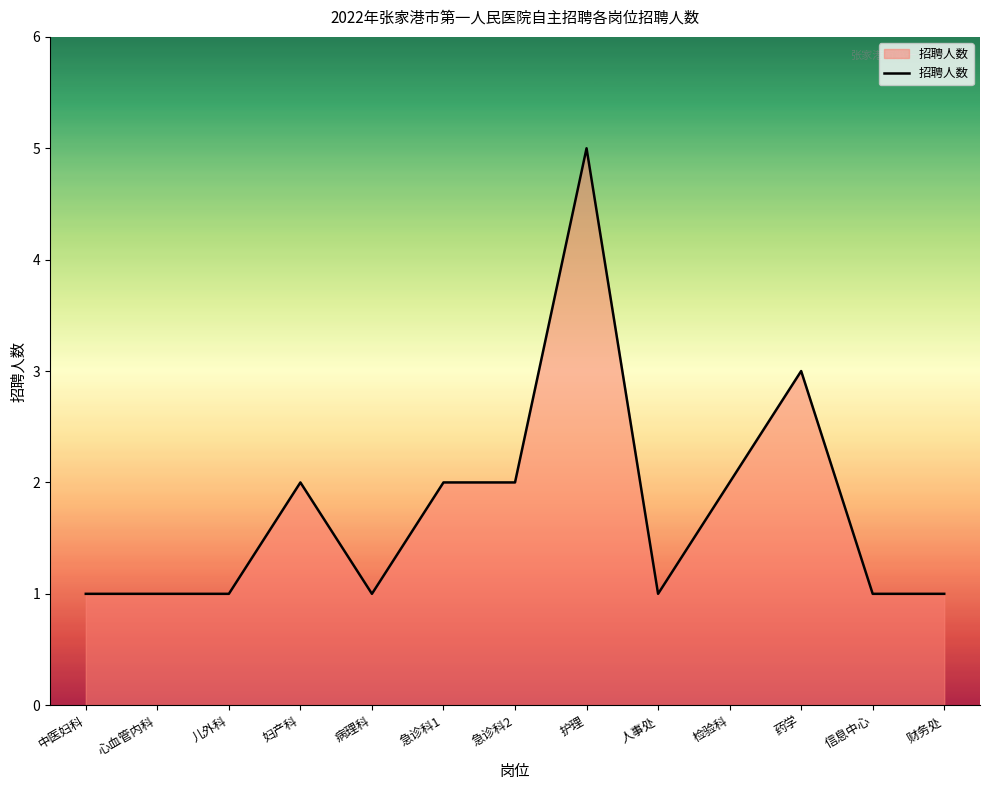

What is the maximum value shown in the chart?

5